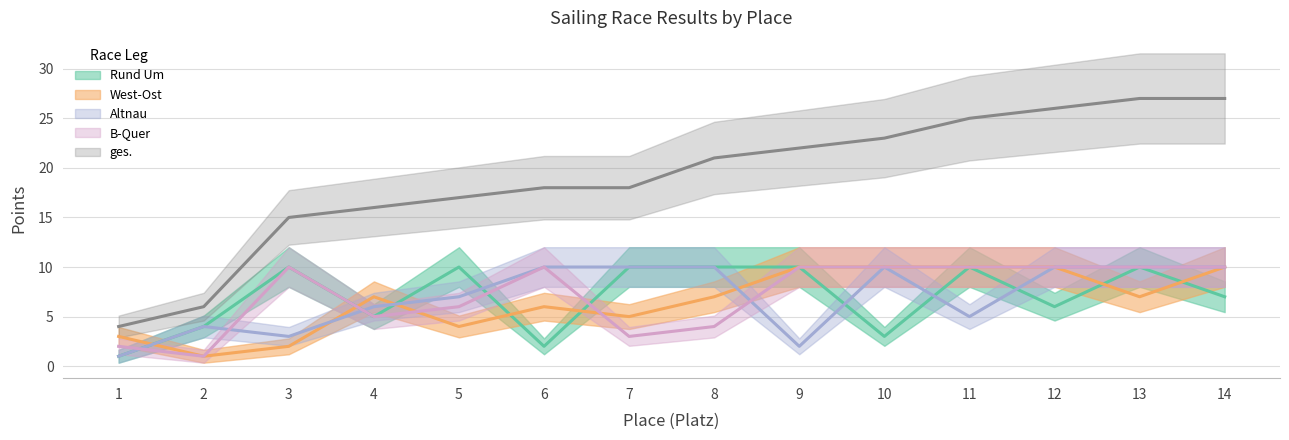

At which category is the sum across all series the highest?

13